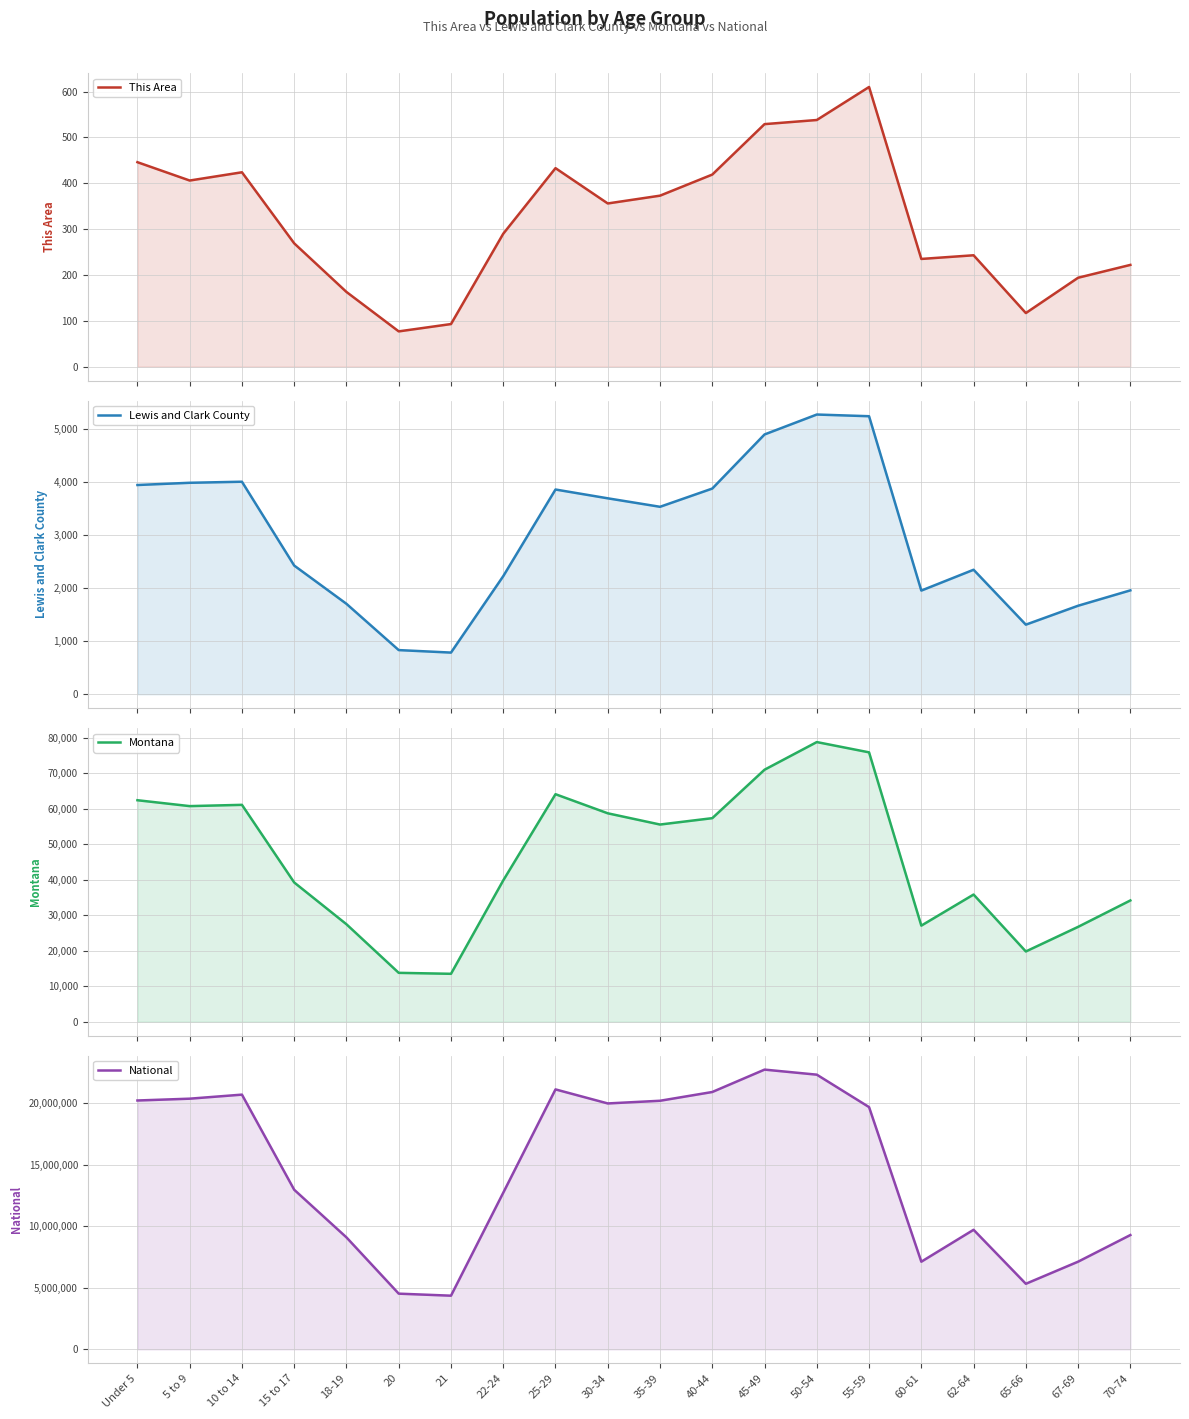

Reading right to left, transcribe all the data shown in this chart.

This Area: 222	194	117	243	235	610	538	529	419	373	356	433	290	93	77	163	269	424	406	446
Lewis and Clark County: 1960	1670	1313	2349	1956	5246	5278	4902	3881	3537	3697	3863	2228	786	833	1706	2428	4010	3990	3948
Montana: 34186	26745	19811	35848	27095	75915	78811	71021	57370	55575	58741	64123	39832	13517	13789	27473	39251	61124	60765	62423
National: 9278166	7115361	5319902	9704197	7113727	19664805	22298125	22708591	20890964	20179642	19962099	21101849	12712576	4354294	4519129	9086089	12954254	20677194	20348657	20201362